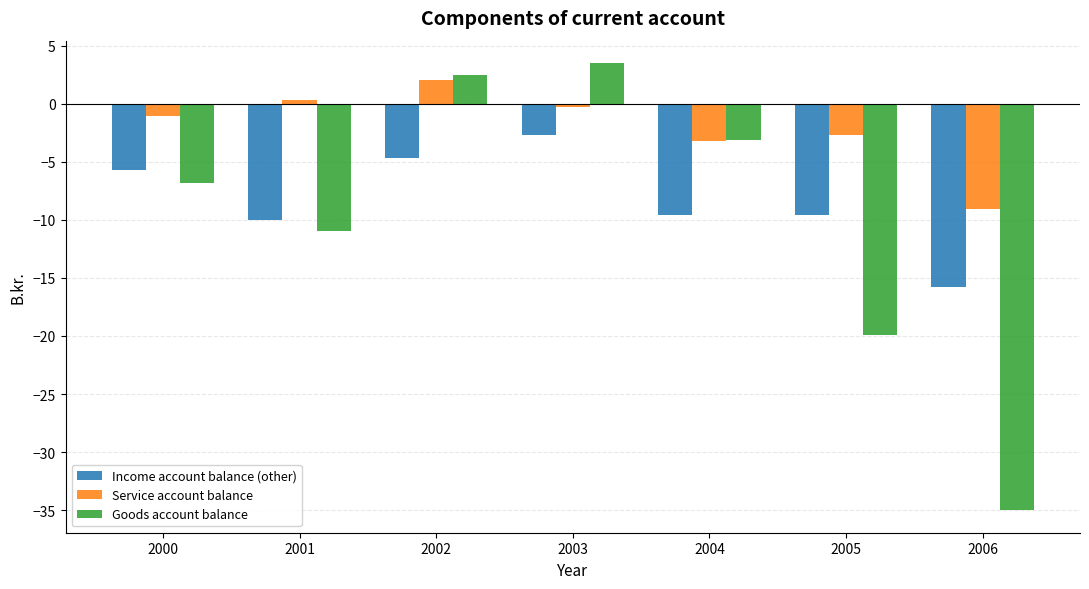

How many data points does each series have?

7